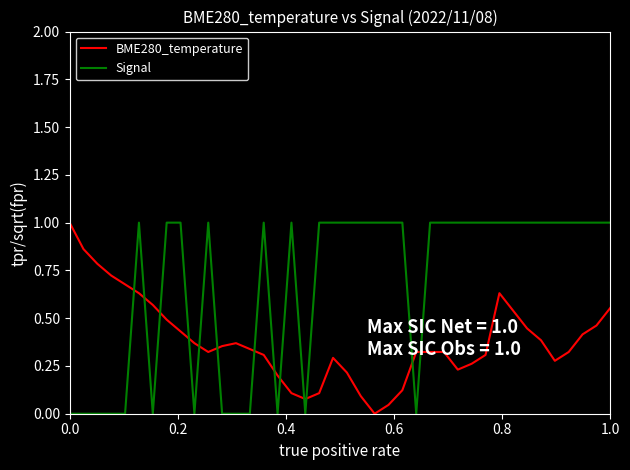

What is the difference between the maximum and minimum values in the BME280_temperature series?

1.0